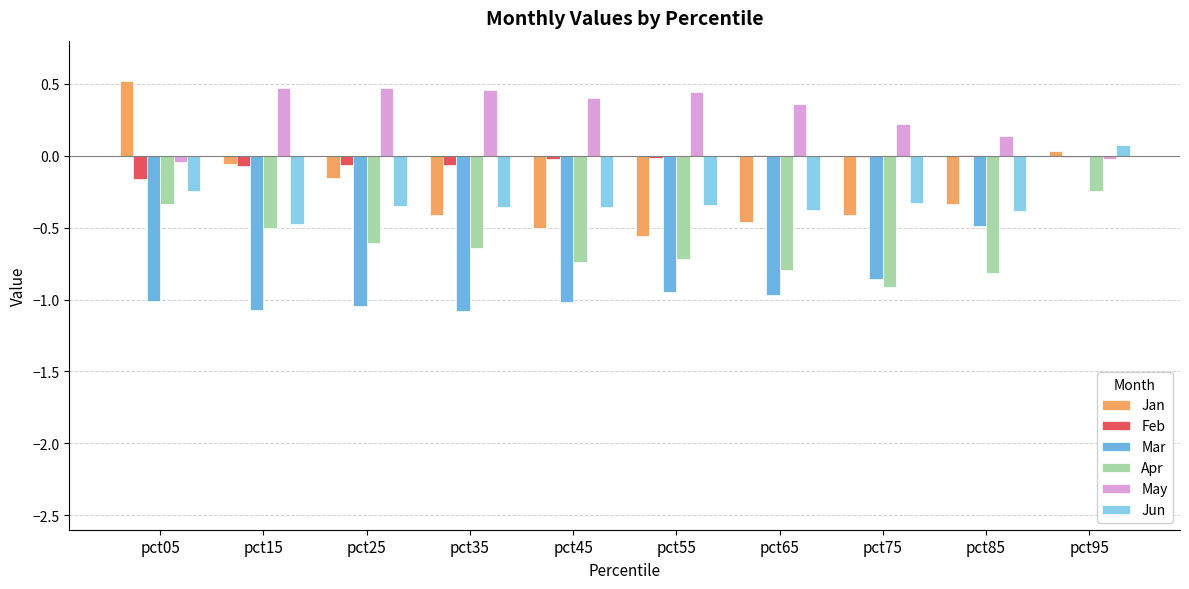

Which category has the highest value in the Mar series?

pct95